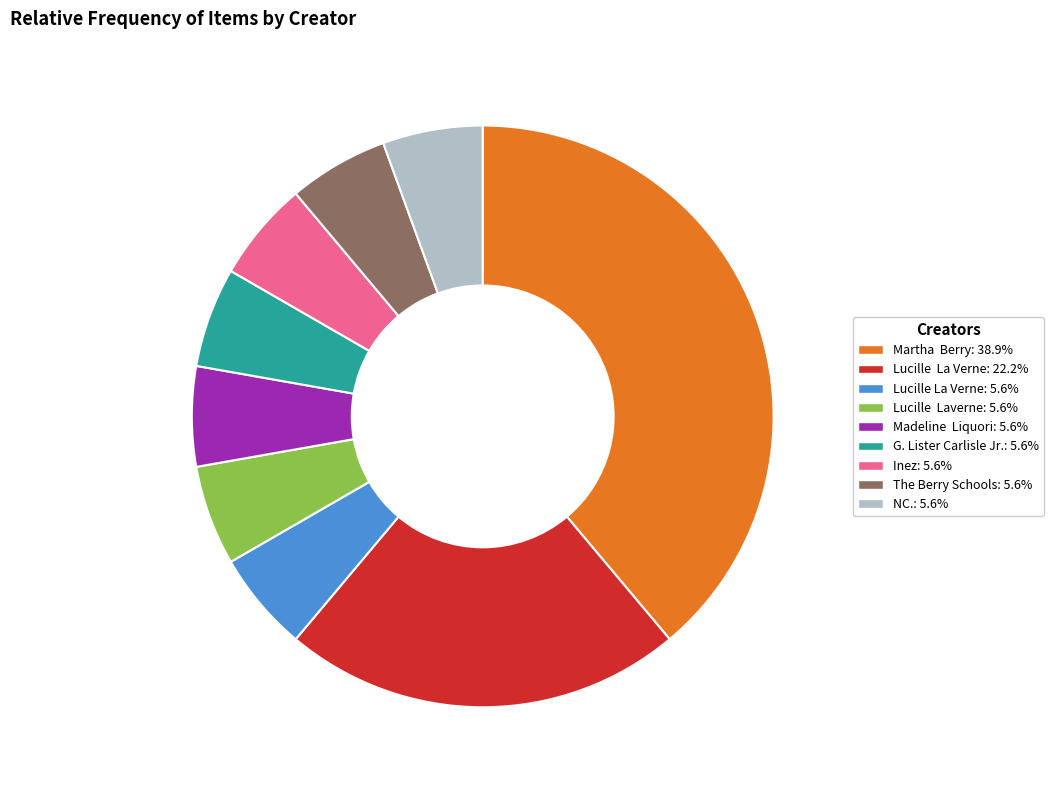

Is there any slice that represents more than half of the pie?

No